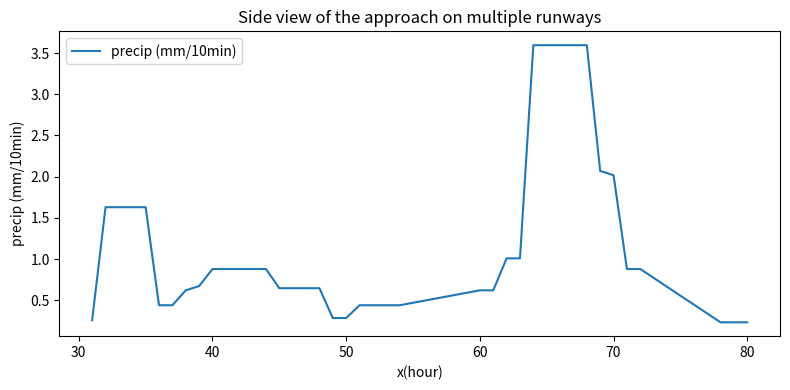

What is the maximum value shown in the chart?

3.6